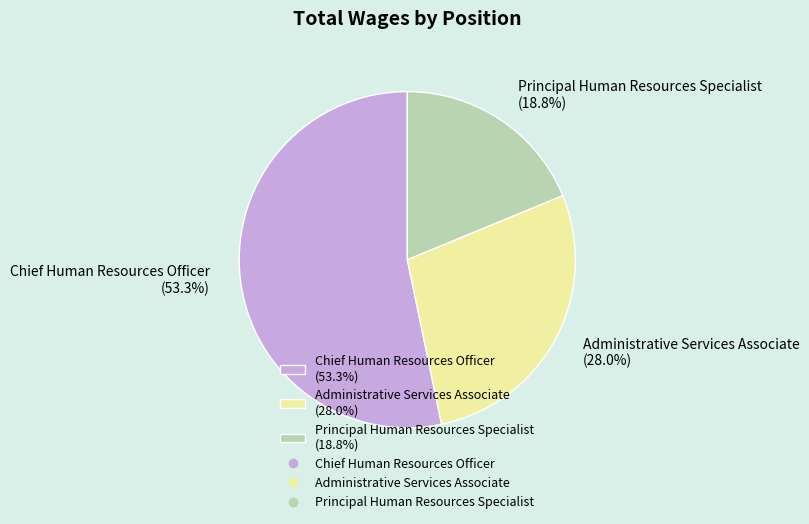

What percentage is the Chief Human Resources Officer slice, to the nearest percent?

53%